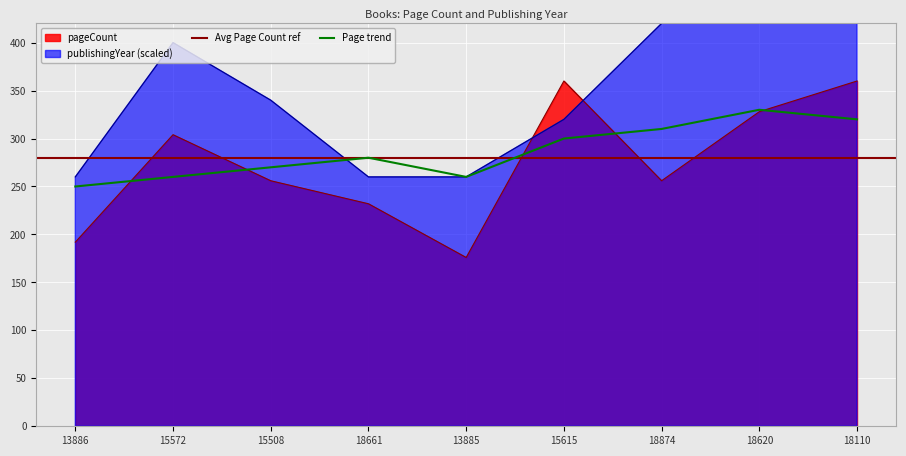

Is the value of pageCount at 18110 greater than the value of publishingYear at 18661?

Yes